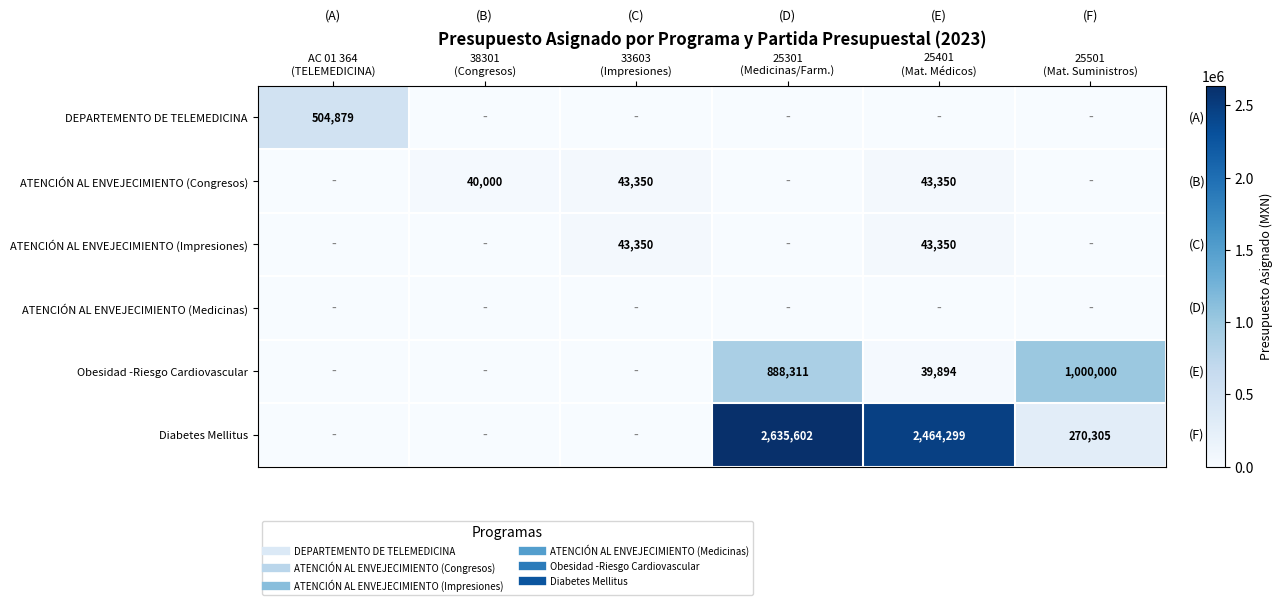

What is the spread (max minus min) of values at AC 01 364
(TELEMEDICINA)?

504879